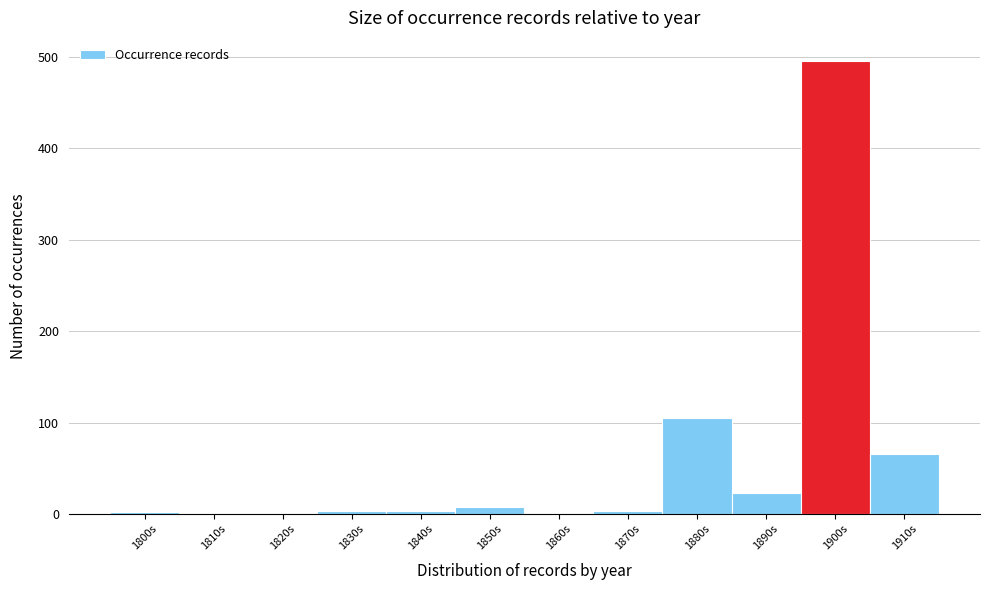

What is the sum of all values?

712